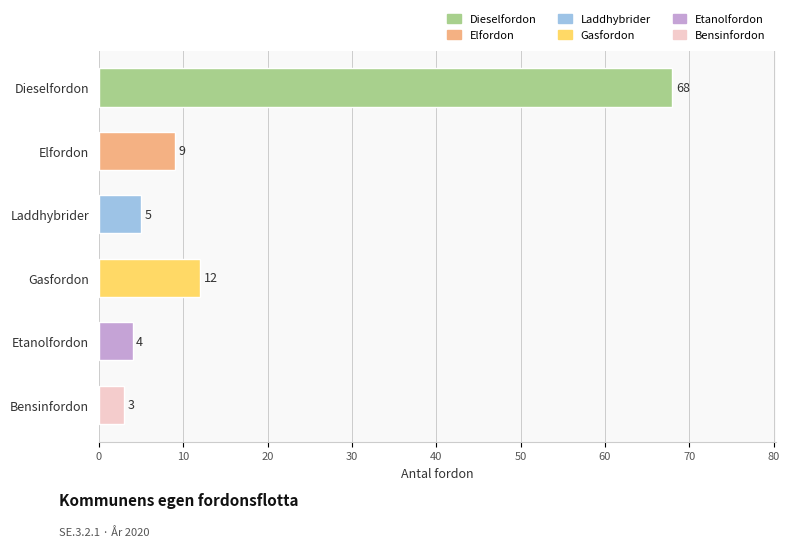

Reading left to right, what are all the values shown in this chart?

68	9	5	12	4	3